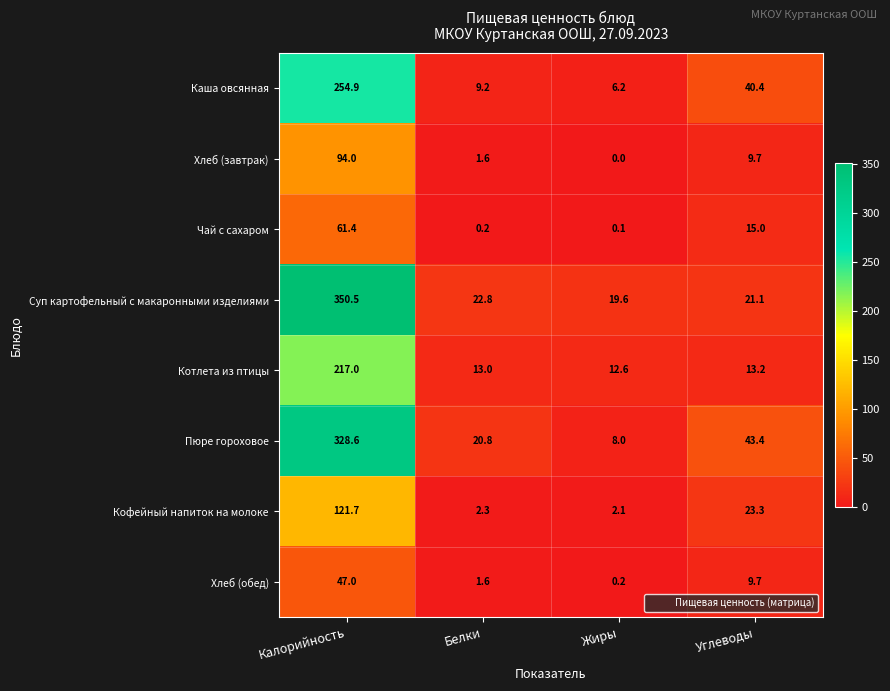

The Чай с сахаром series shows 61.4 at Калорийность. True or false?

True